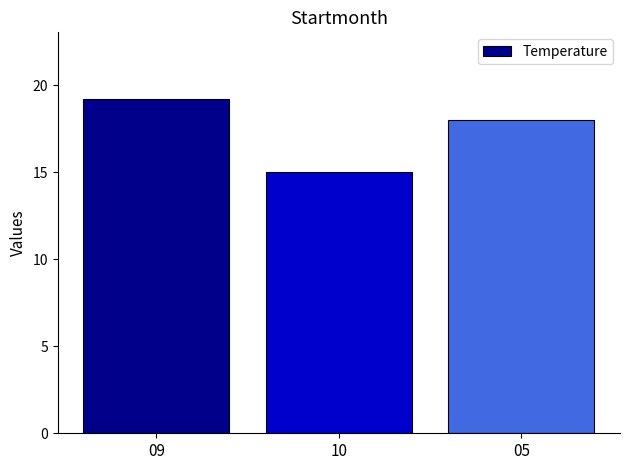

What is the average value?

17.4